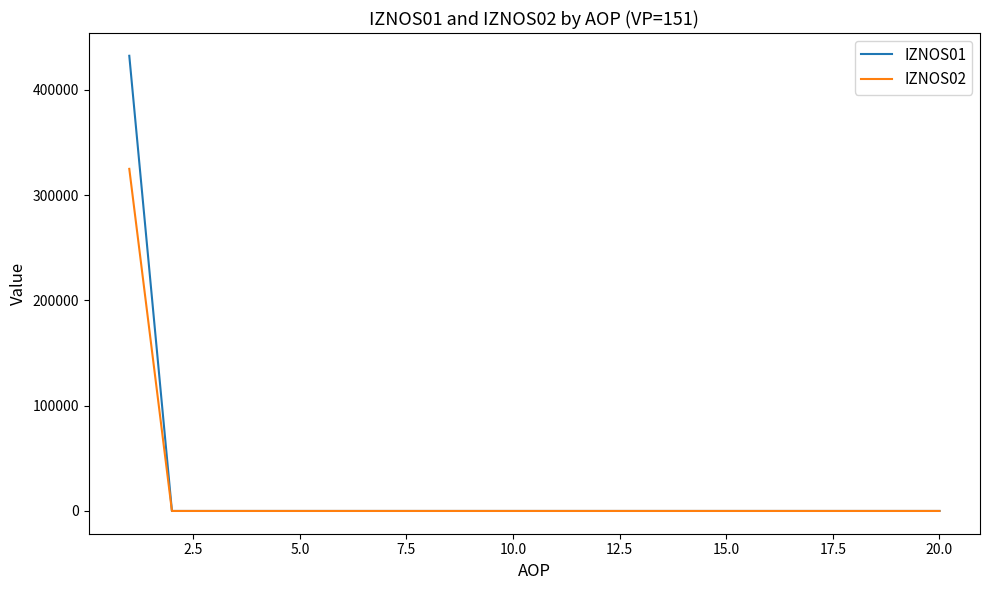

How many lines are shown in the chart?

2